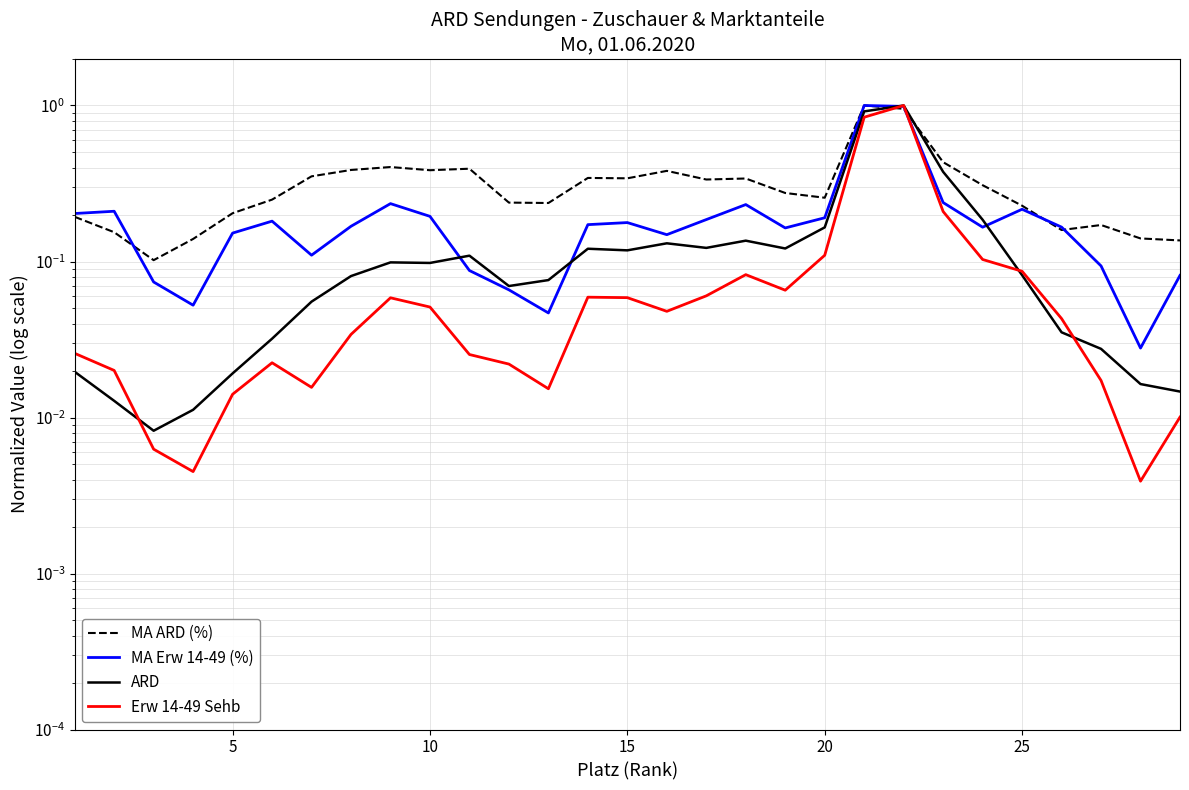

Does the chart display data point markers on the line(s)?

No